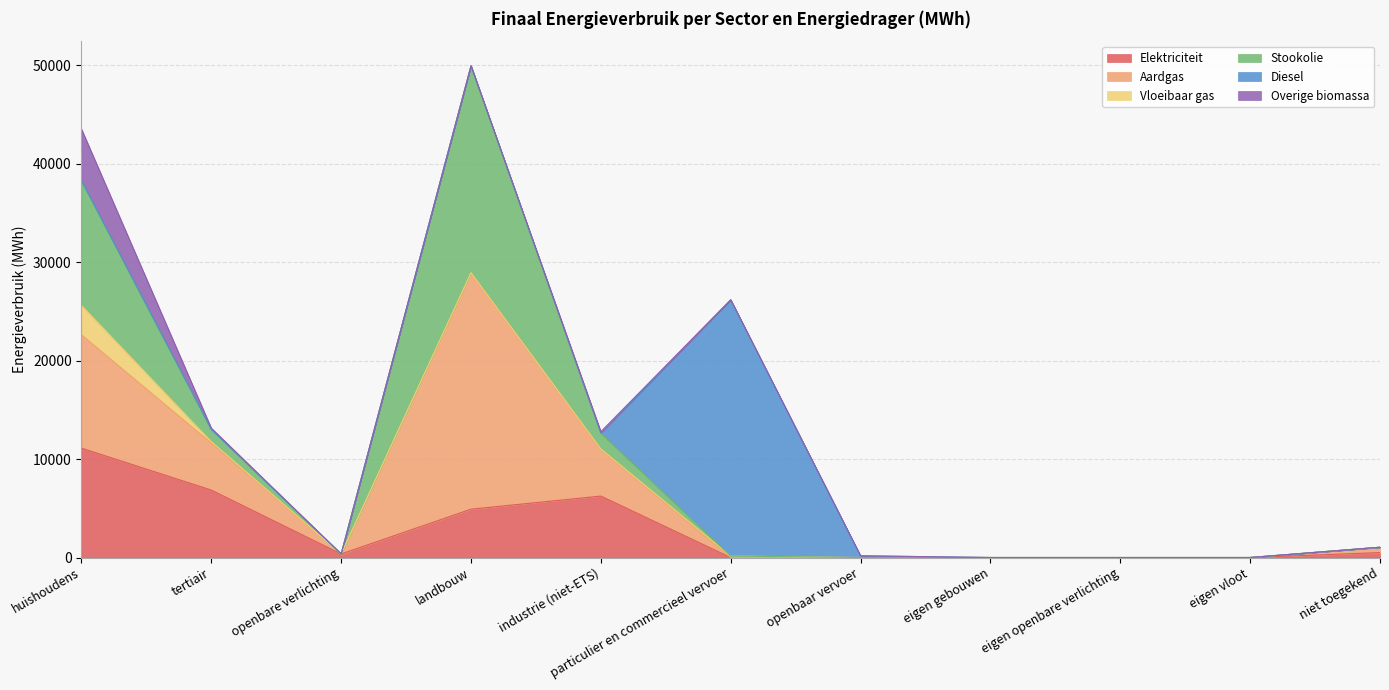

The value of Overige biomassa at landbouw is 0.0. True or false?

True